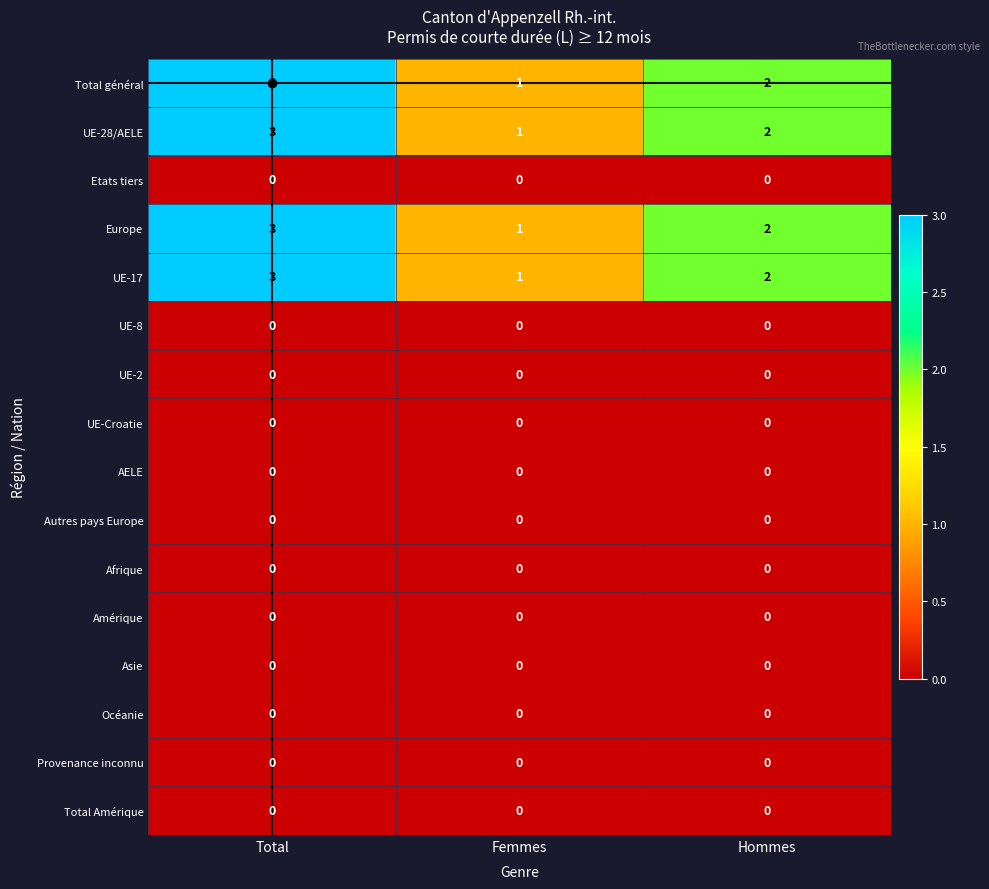

How many UE-17 values are between 1 and 3?

3